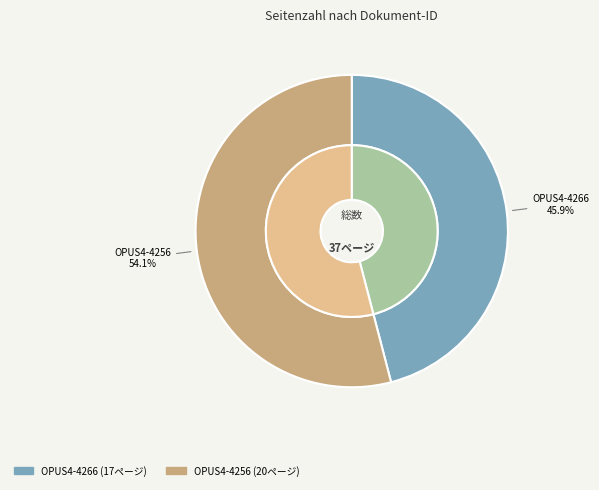

How many slices are in this pie chart?

2